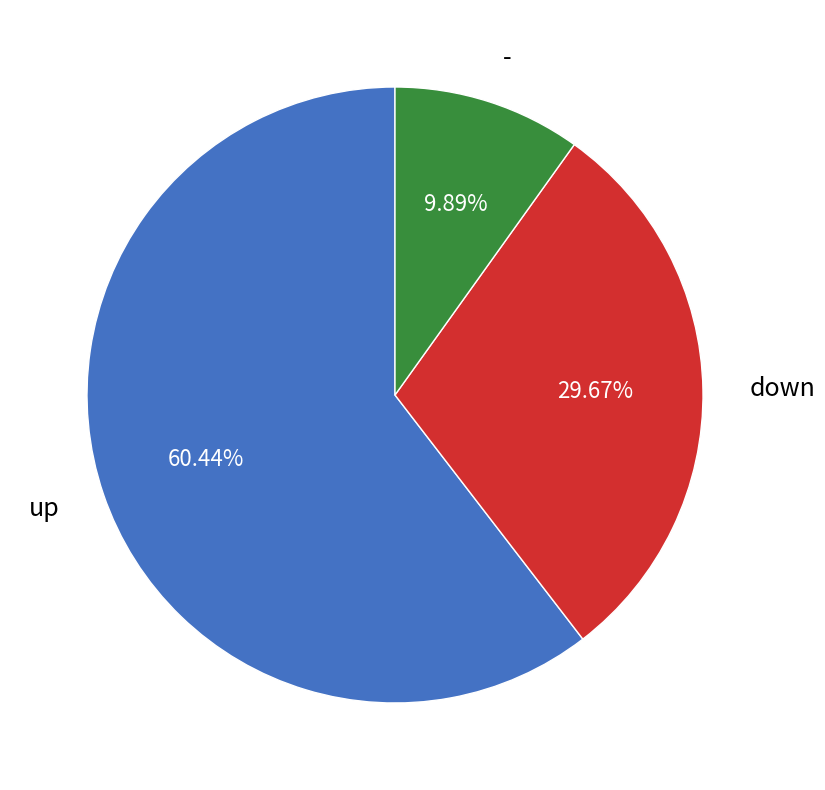

Does any single category account for the majority?

Yes